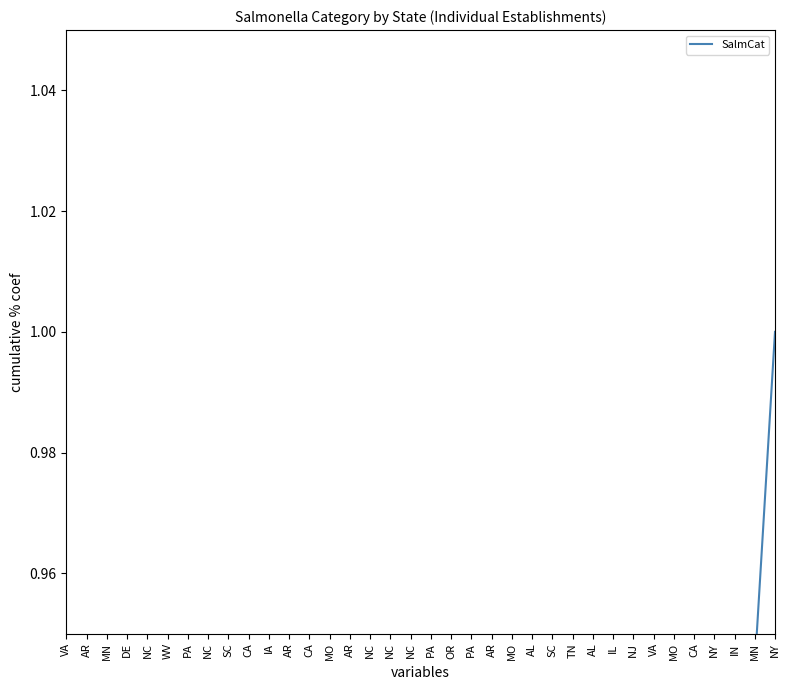

Reading left to right, what are all the values shown in this chart?

0.0	0.0	0.1	0.1	0.1	0.1	0.1	0.1	0.2	0.2	0.2	0.2	0.2	0.3	0.3	0.3	0.3	0.4	0.4	0.4	0.4	0.5	0.5	0.5	0.6	0.6	0.6	0.6	0.7	0.8	0.8	0.8	0.9	0.9	0.9	1.0